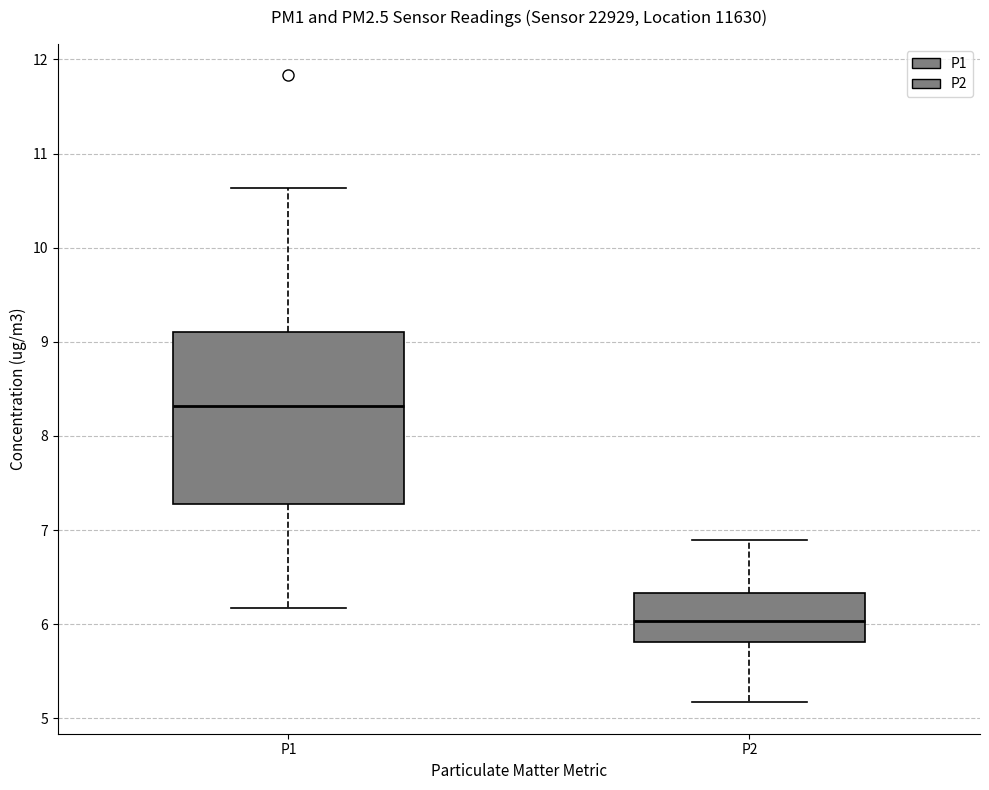

Which box has the highest median line?

P1